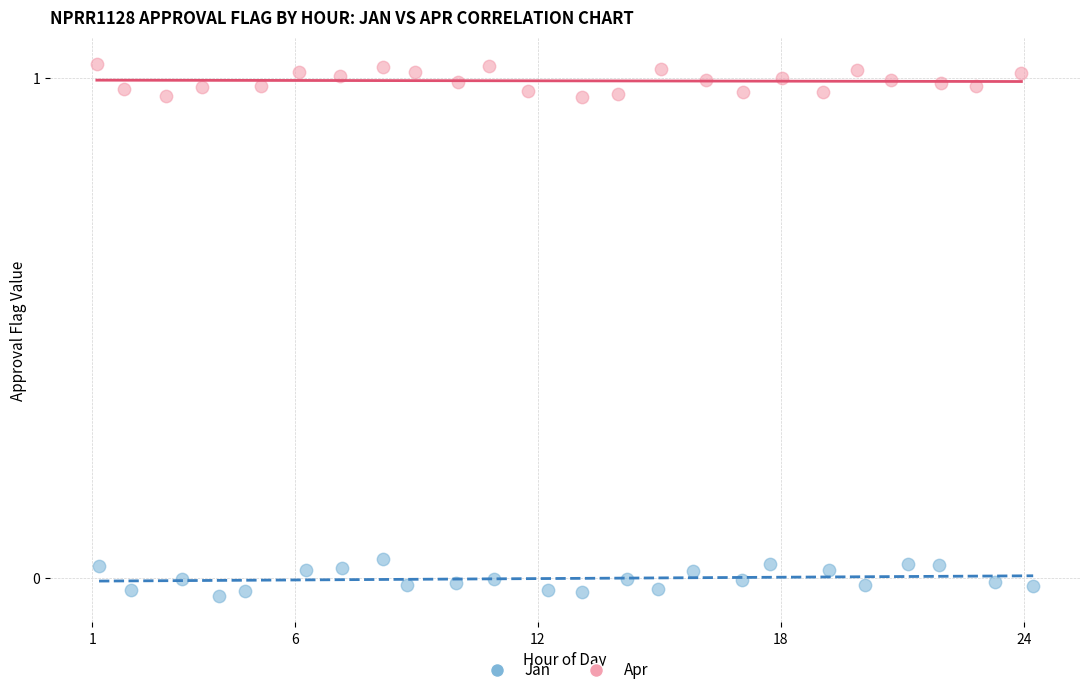

Which series contains the lowest Y value?

Jan